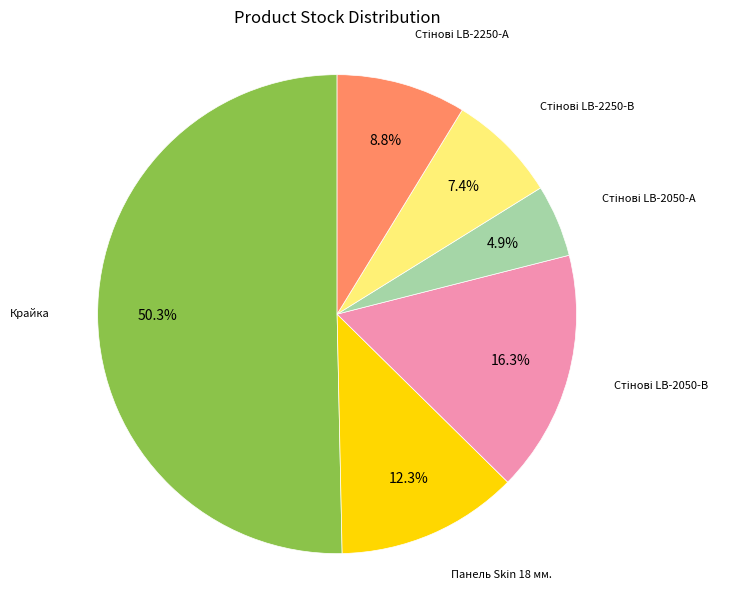

To the nearest percent, what is the average slice percentage?

17%